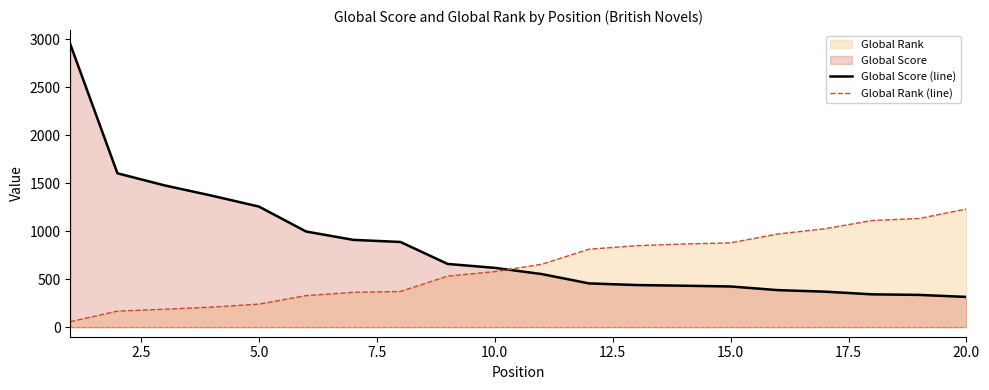

The value of Global Rank (line) at 5.0 is 414. True or false?

False